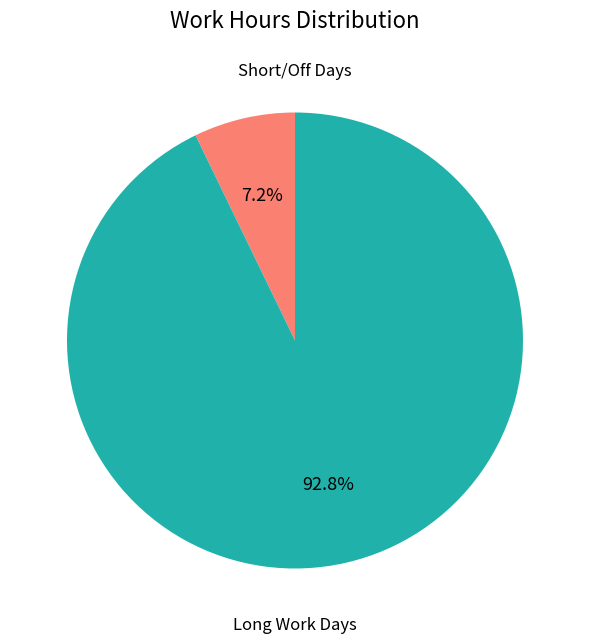

Is there a majority slice in this chart?

Yes